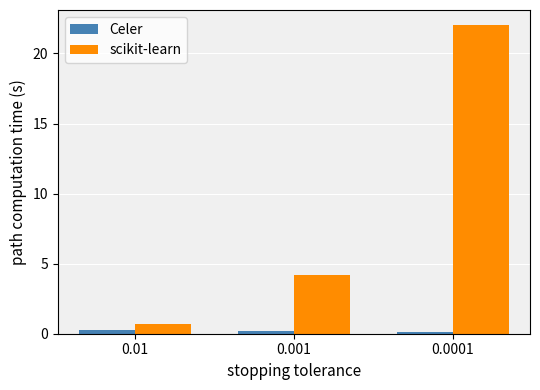

At which category is the sum across all series the highest?

0.0001